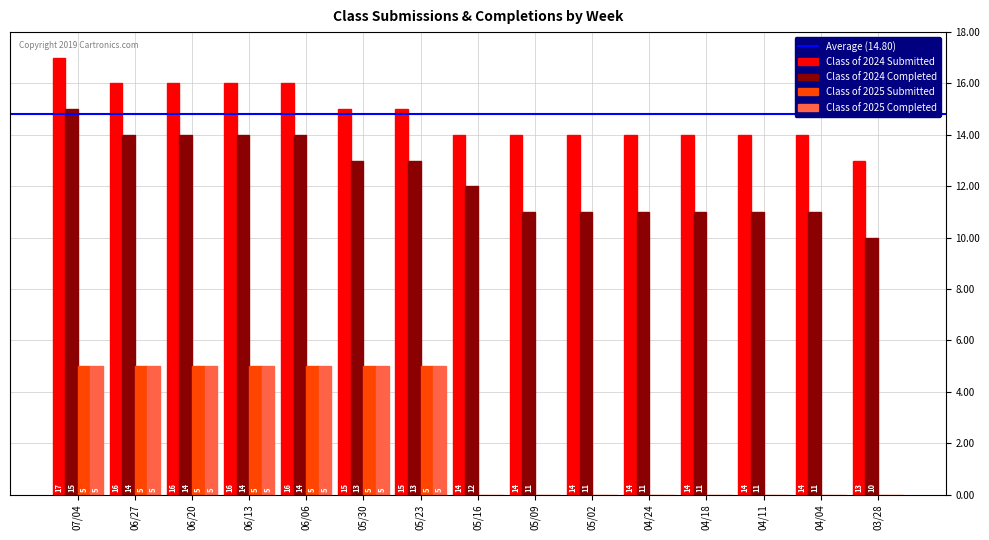

How many values in the Class of 2025 Completed series exceed 0?

7